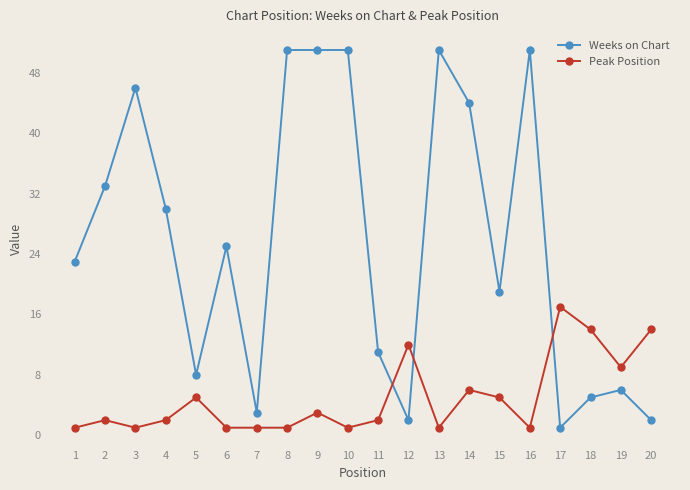

Reading left to right, list all the values displayed in this chart.

Weeks on Chart: 23	33	46	30	8	25	3	51	51	51	11	2	51	44	19	51	1	5	6	2
Peak Position: 1	2	1	2	5	1	1	1	3	1	2	12	1	6	5	1	17	14	9	14